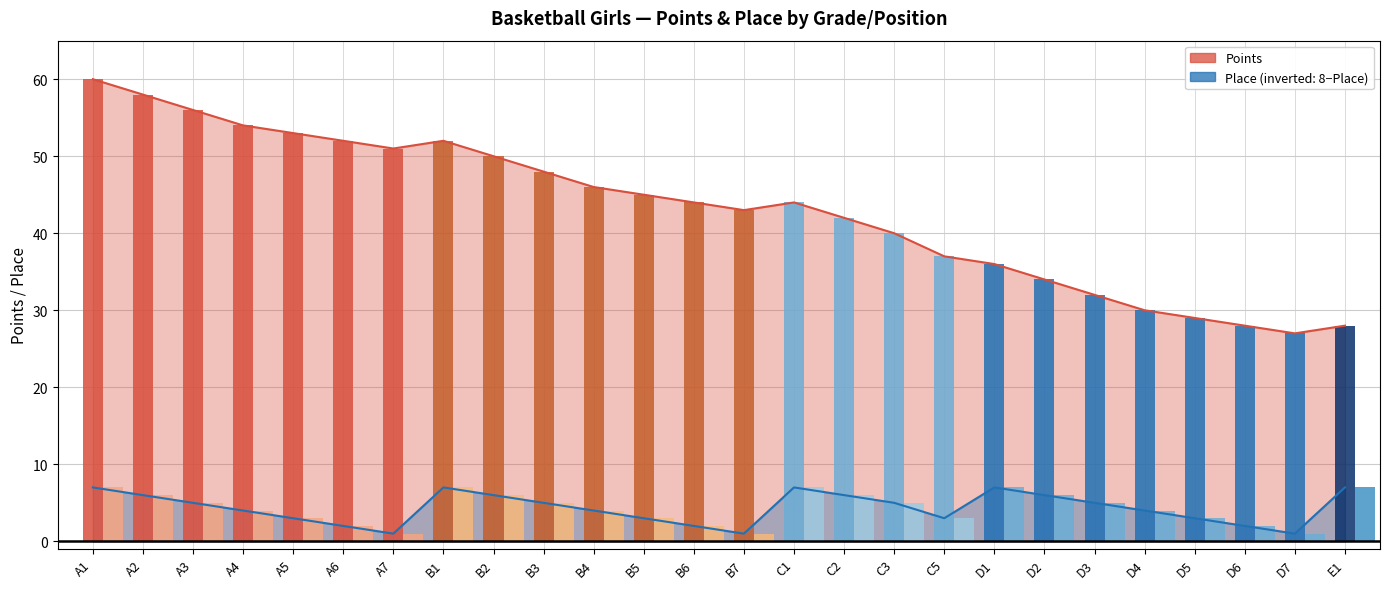

Between A3 and A4, which series saw the biggest shift?

Points